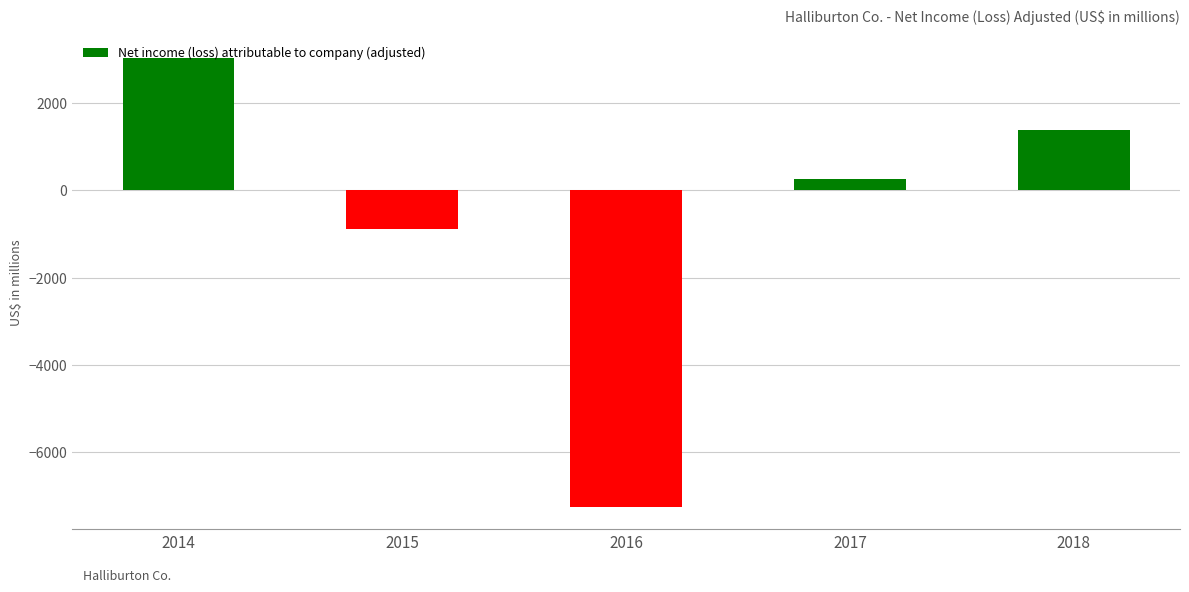

The value at 2018 is 1389. True or false?

True